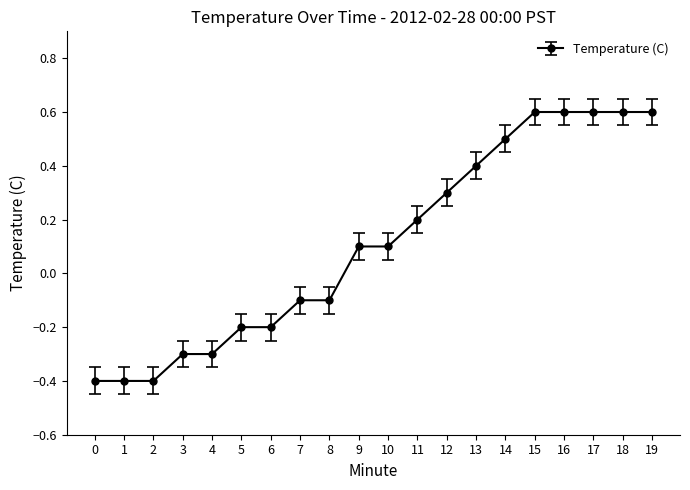

True or false: the data shows -0.4 at 2.

True